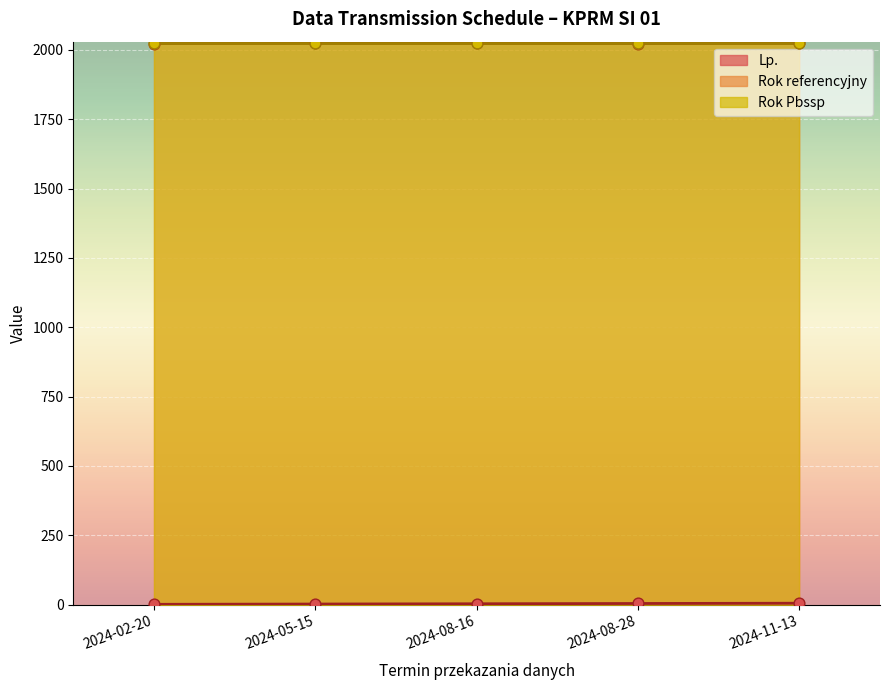

Is the value of Lp. at 2024-02-20 greater than the value of Rok referencyjny at 2024-08-28?

No